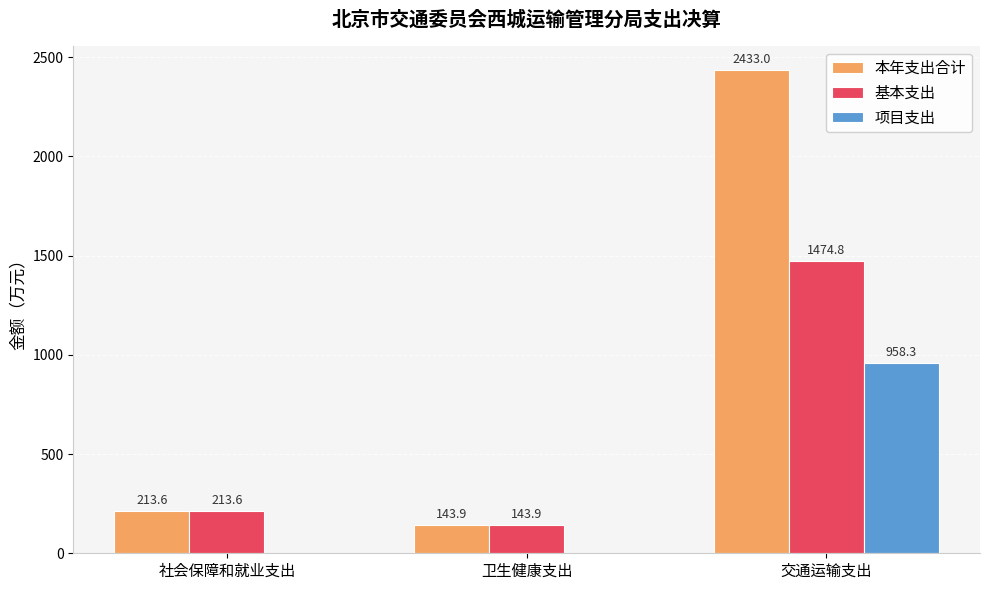

Reading right to left, what are all the values shown in this chart?

本年支出合计: 2433.0	143.9	213.6
基本支出: 1474.8	143.9	213.6
项目支出: 958.3	0.0	0.0